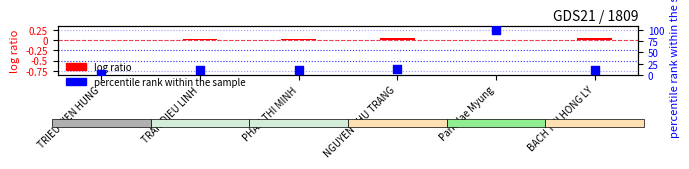

What is the ratio of the value at BACH THI HONG LY to the value at TRIEU TIEN HUNG?

5.3